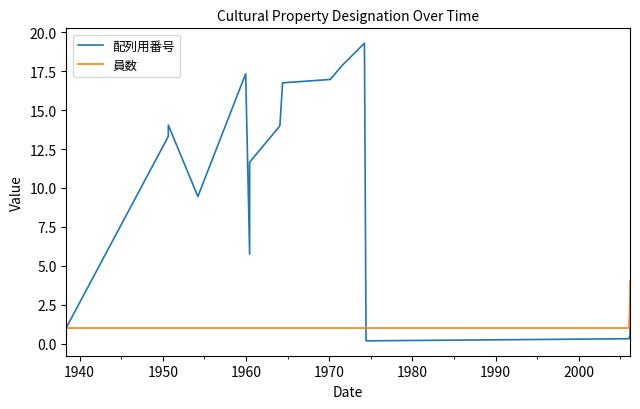

What is the difference between the second highest and second lowest values in the 員数 series?

2.0